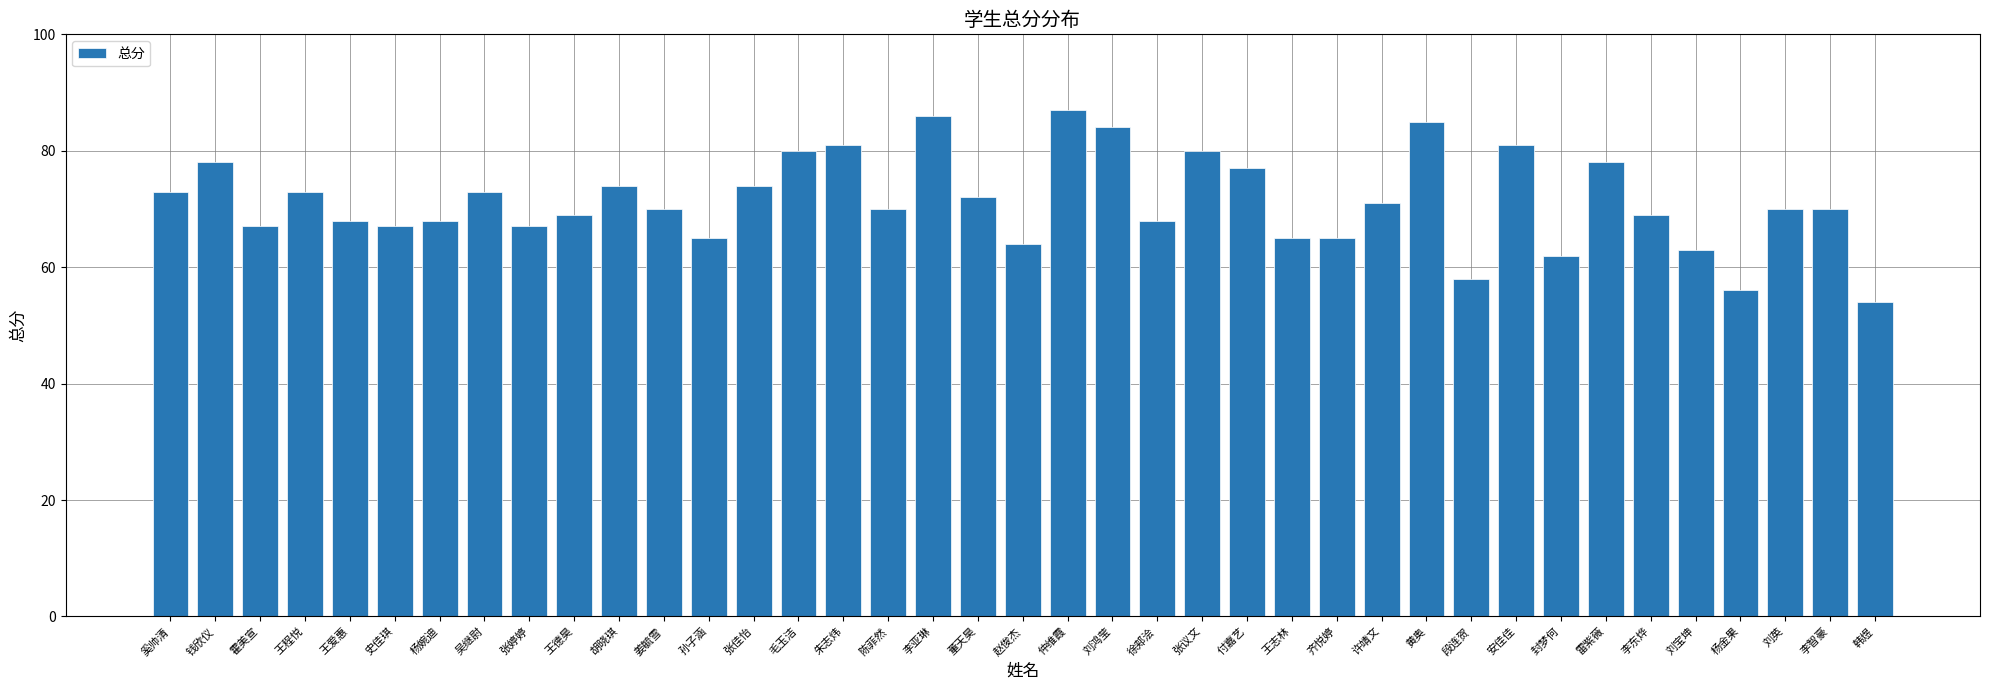

Reading right to left, list all the values displayed in this chart.

韩煜=54	李智豪=70	刘英=70	杨金果=56	刘宝坤=63	李东烨=69	雷紫薇=78	封梦何=62	安佳佳=81	段连贺=58	黄奥=85	许靖文=71	齐悦婷=65	王志林=65	付嘉艺=77	张议文=80	徐郏浍=68	刘鸿莹=84	仲维霞=87	赵俊杰=64	董天昊=72	李亚琳=86	陈菲然=70	朱志炜=81	毛玉洁=80	张佳怡=74	孙子涵=65	姜毓雪=70	胡晓琪=74	王德昊=69	张婷婷=67	吴继尉=73	杨婉迪=68	史佳琪=67	王爱惠=68	王程悦=73	霍美宣=67	钱欣仪=78	奚帅清=73